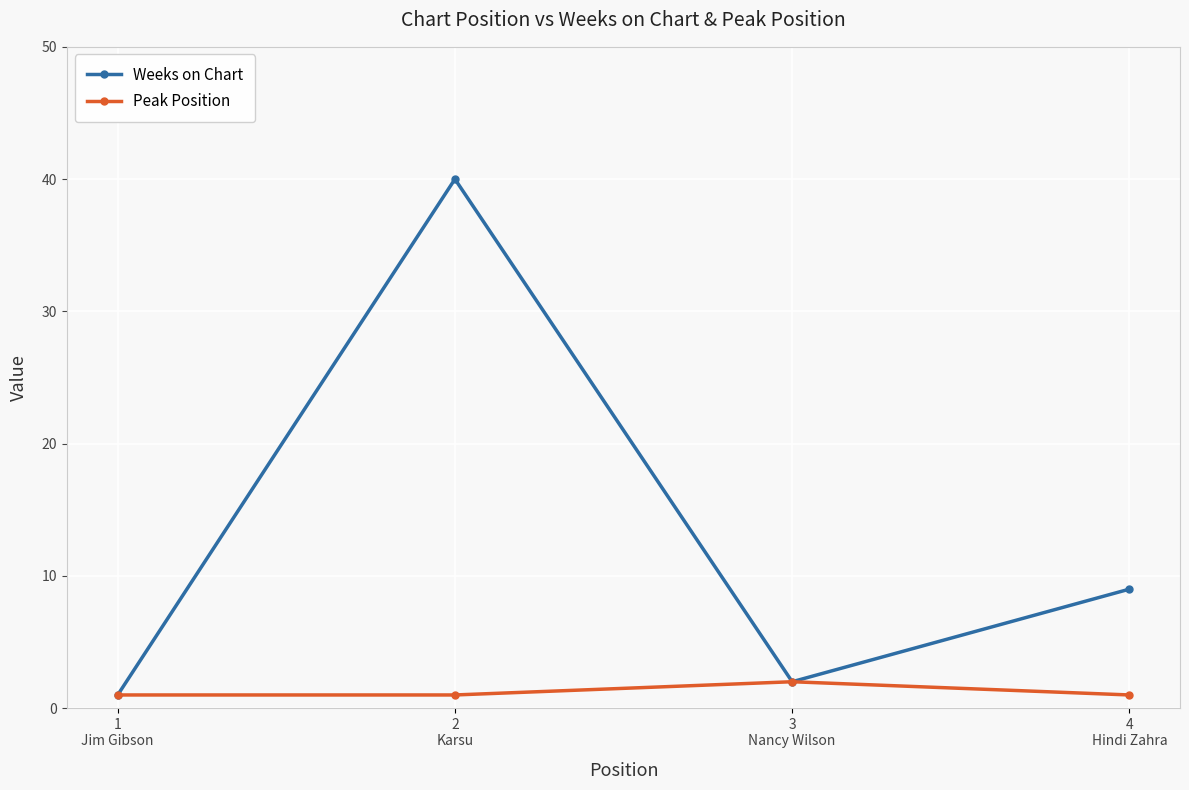

Count the number of data series in this chart.

2